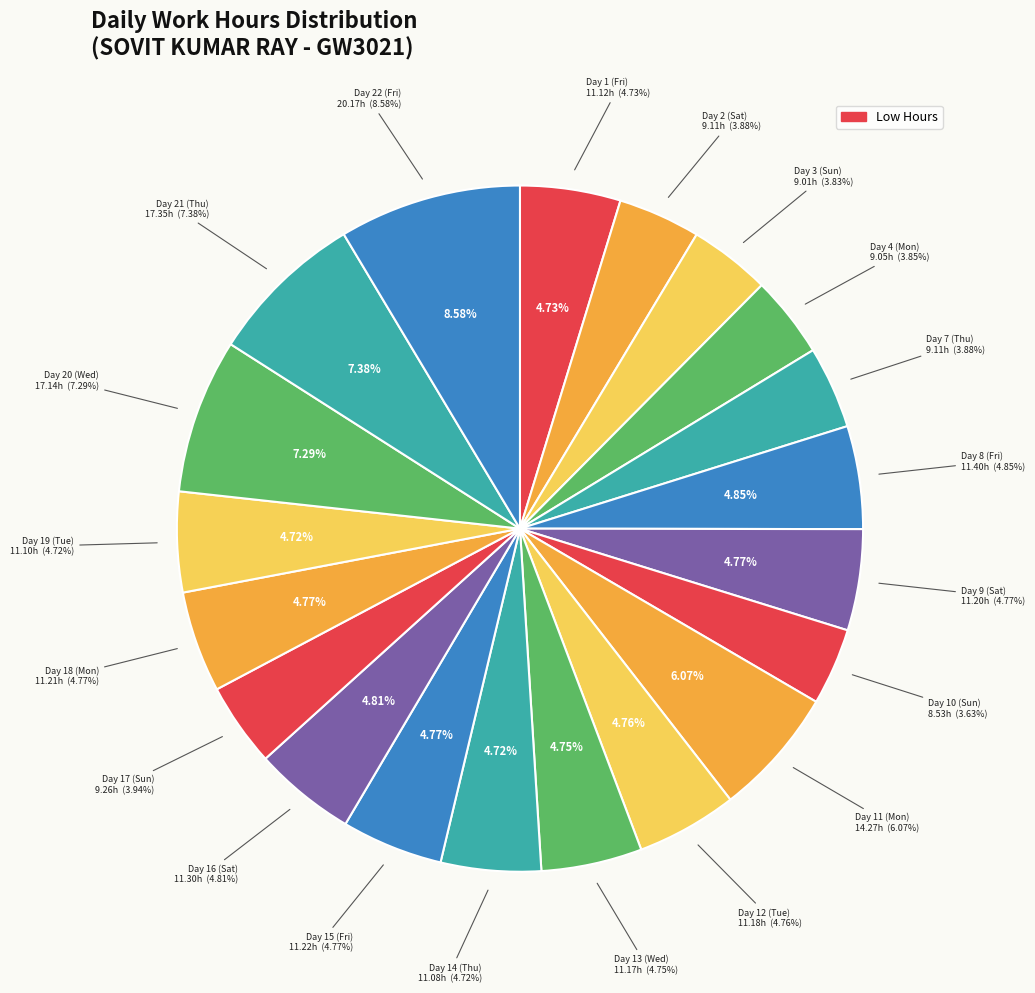

What percentage is the Day 16 (Sat) slice, to the nearest percent?

5%